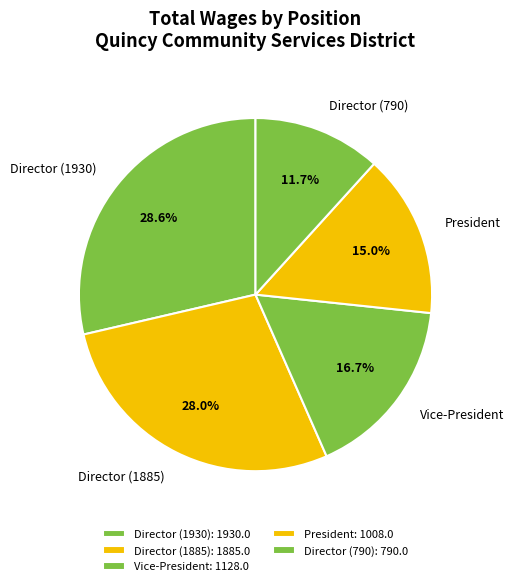

What percentage is the Director (790) slice, to the nearest percent?

12%